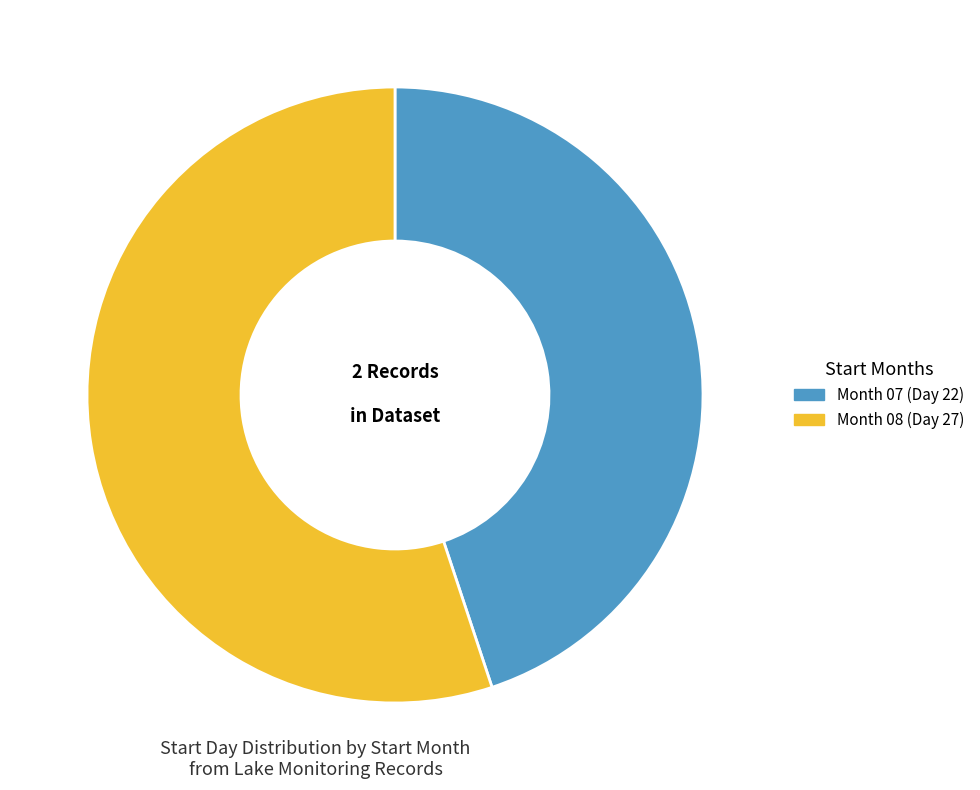

Does any single category account for the majority?

Yes